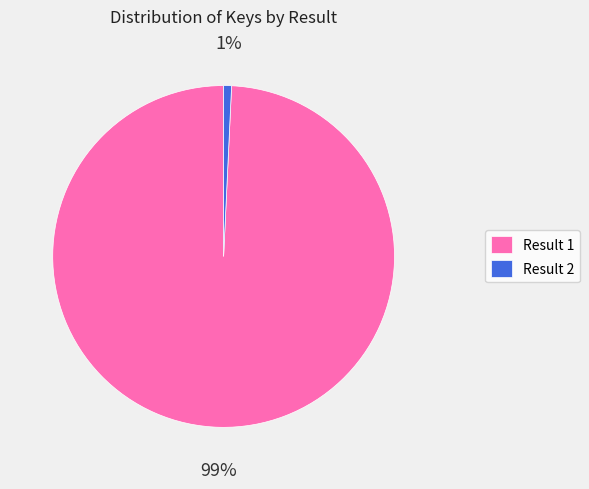

What is the majority slice?

Result 1